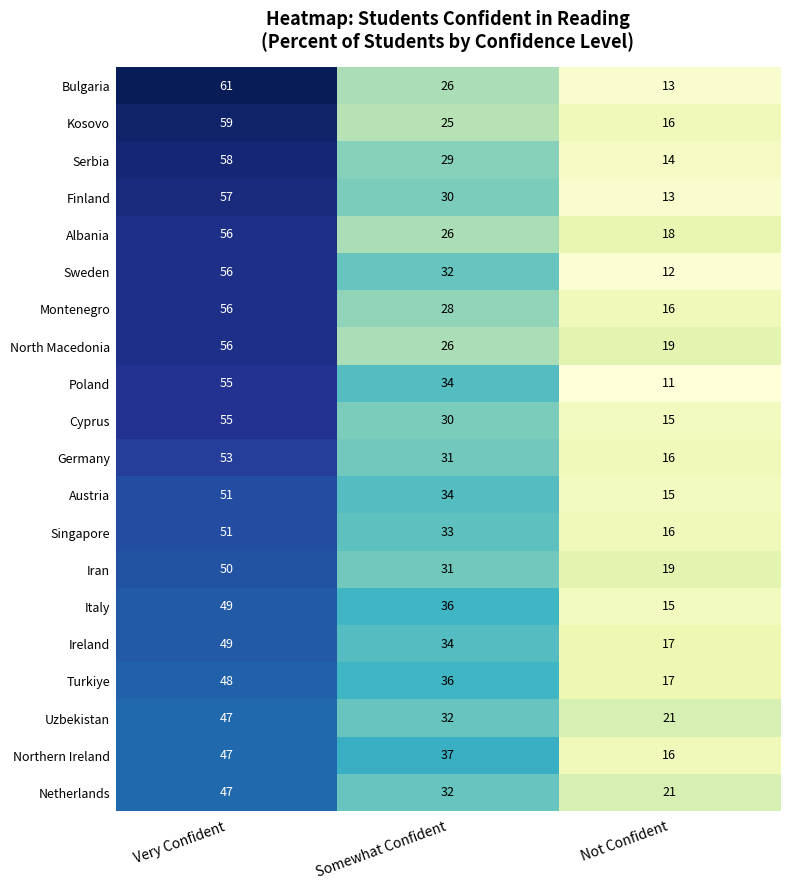

At which category does the chart reach its minimum across all series?

Not Confident